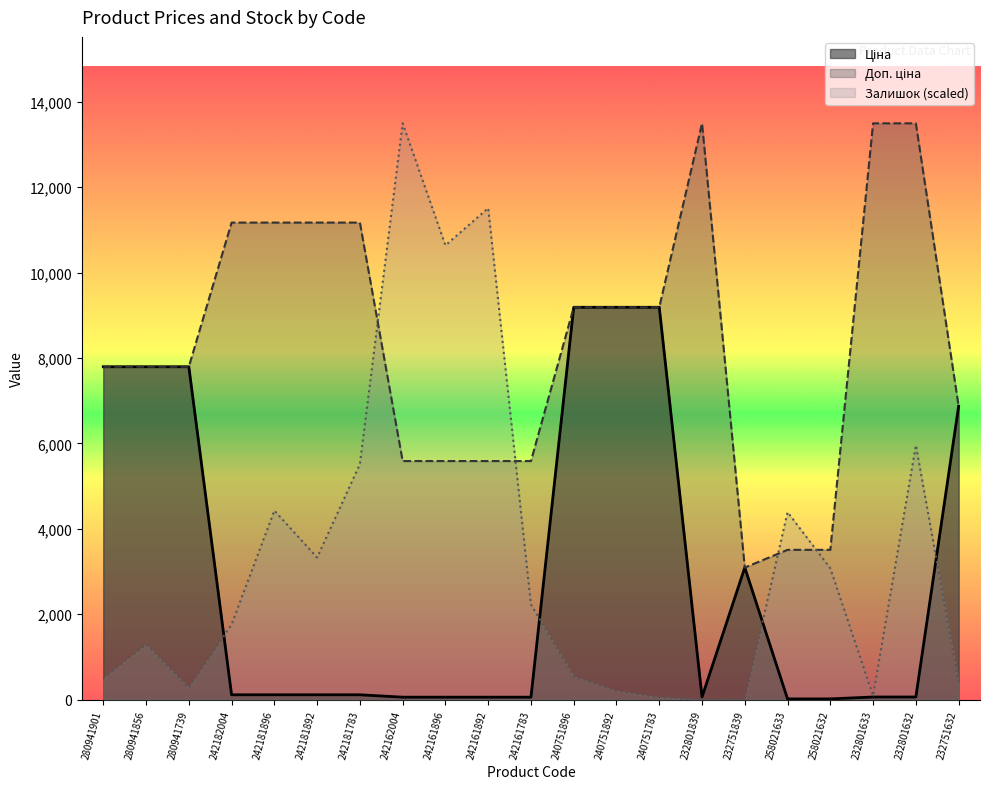

The value of Доп. ціна at 240751892 is 9185.9. True or false?

True